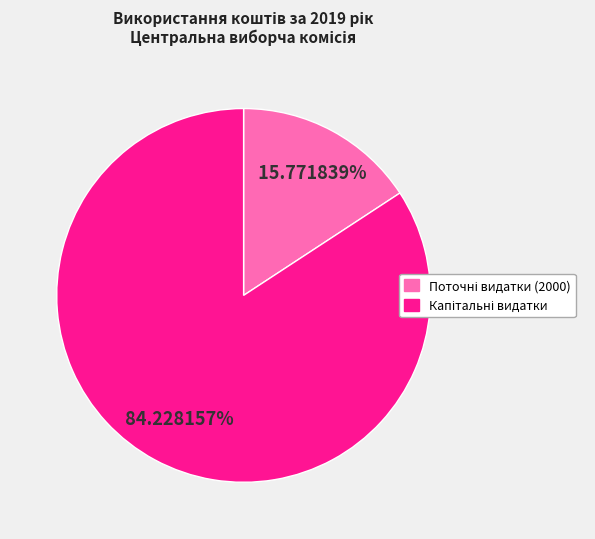

How many slices are in this pie chart?

2